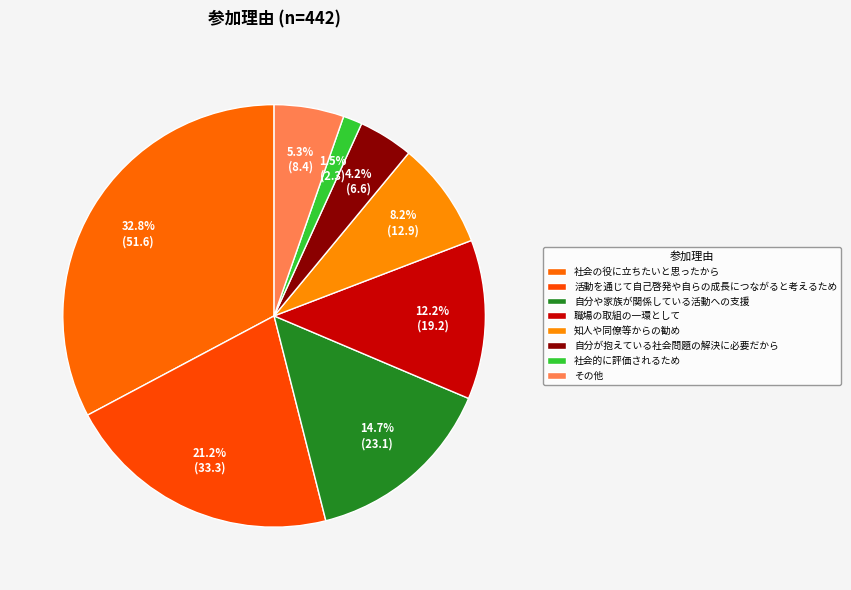

Is it true that 知人や同僚等からの勧め is 1% of the pie?

False